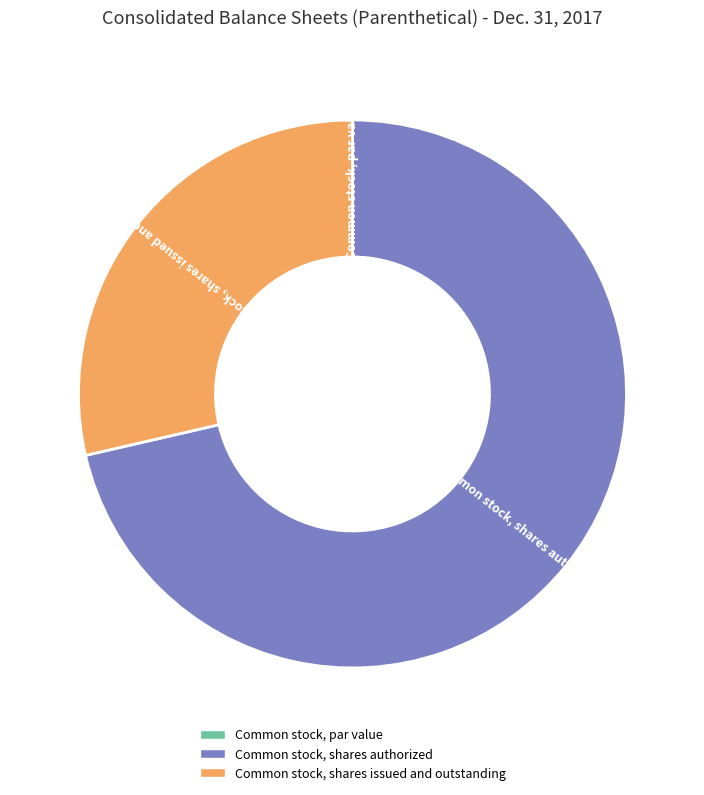

Which slice is the largest?

Common stock, shares authorized